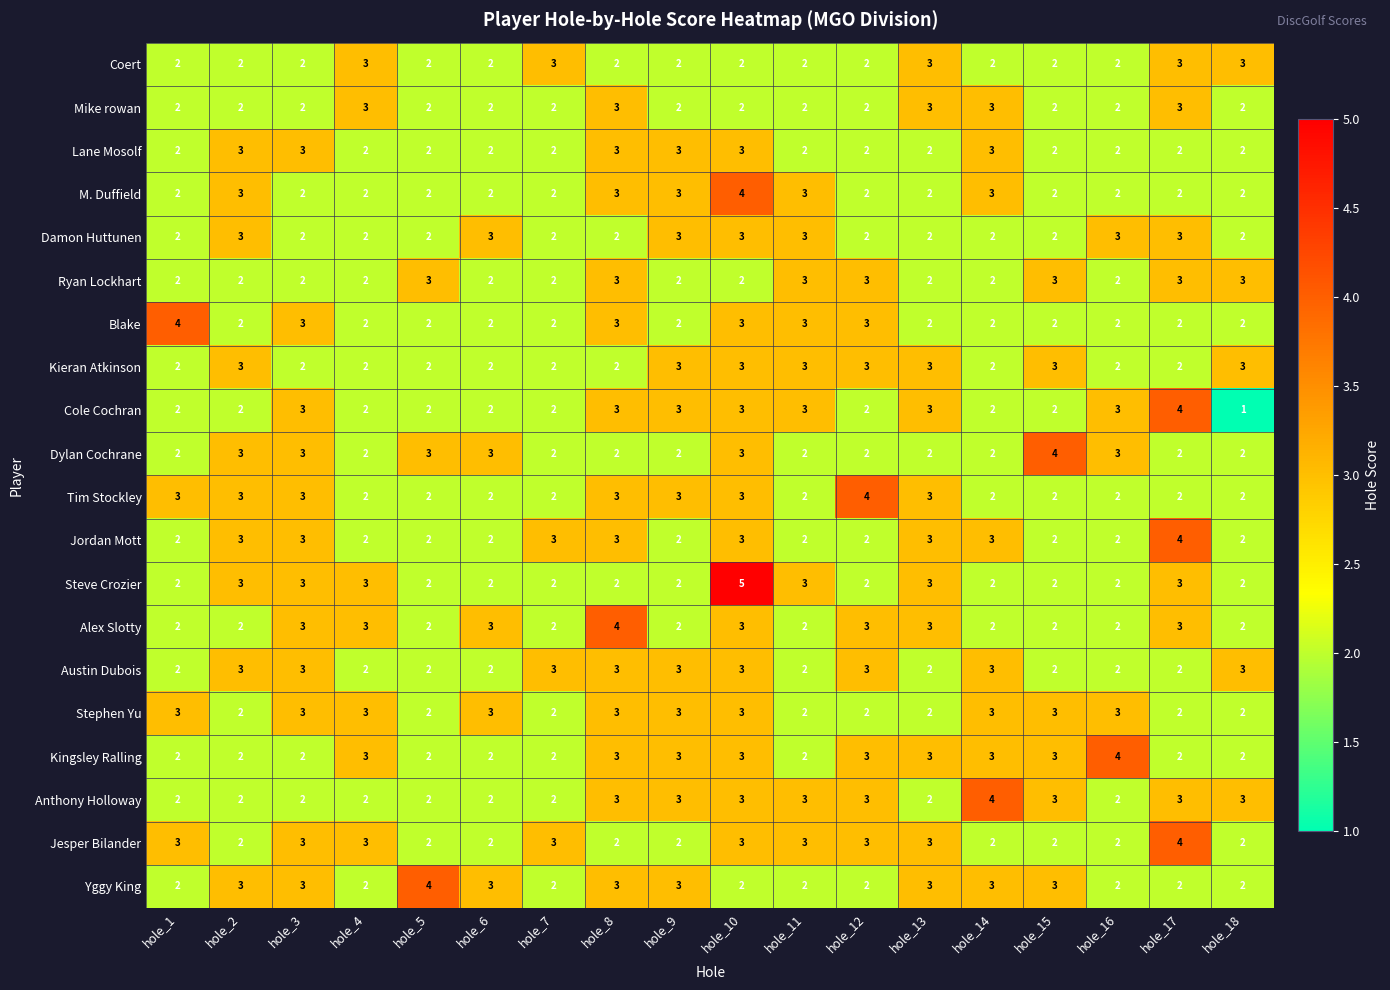

What is the spread (max minus min) of values at hole_6?

1